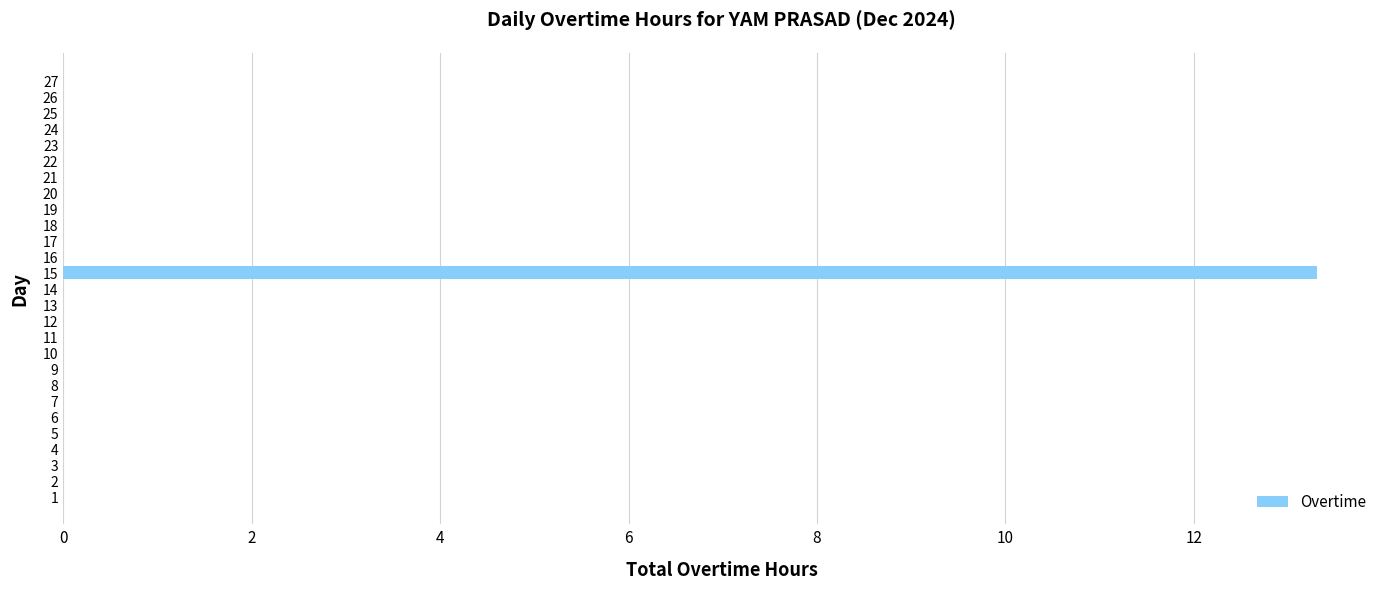

How many data points does each series have?

27